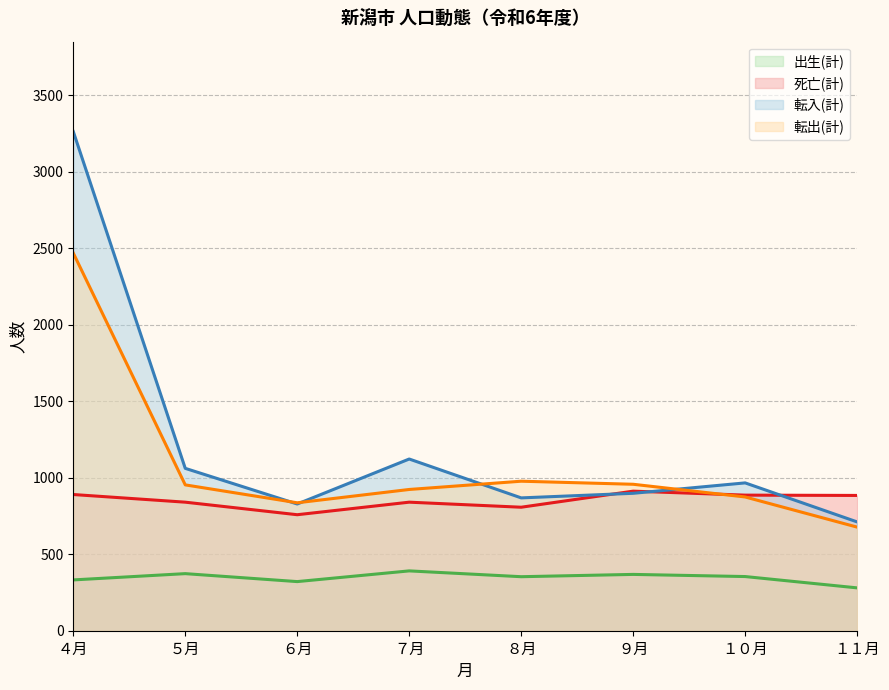

At how many categories does at least one series exceed 511?

8